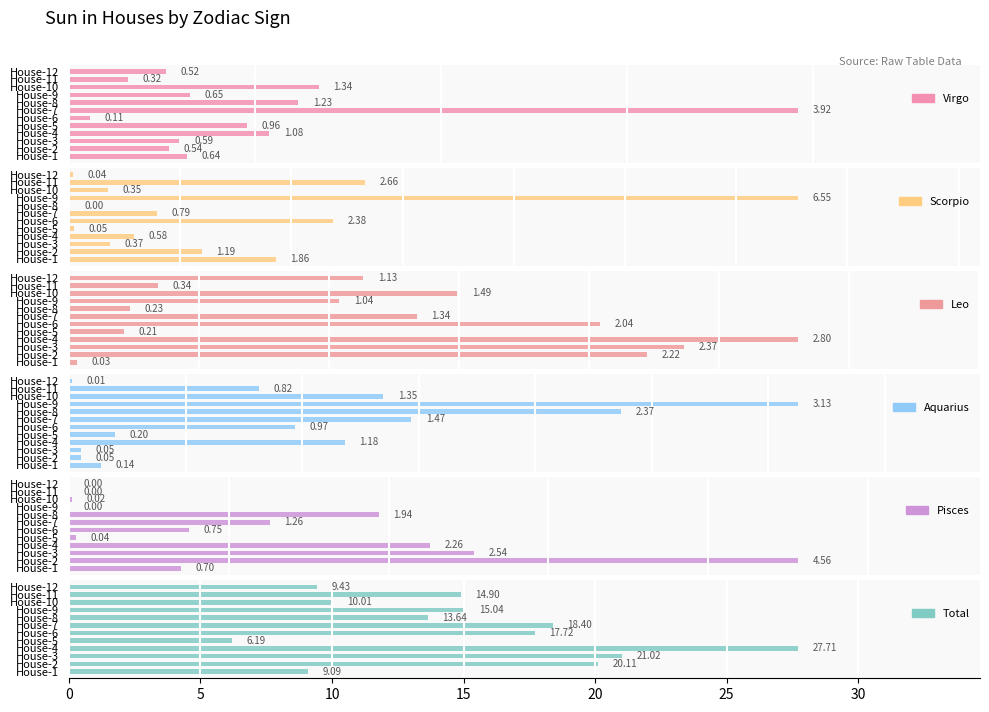

What are all the series names shown in the legend?

Virgo, Scorpio, Leo, Aquarius, Pisces, Total